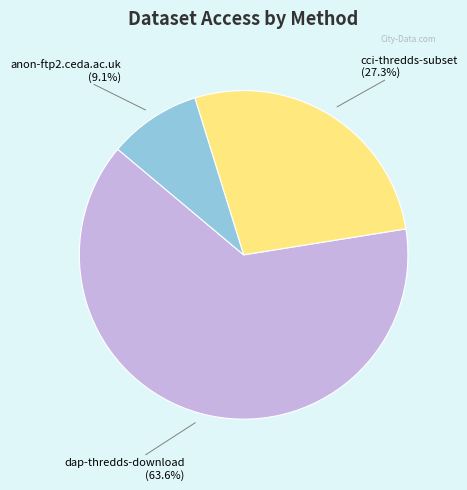

Between anon-ftp2.ceda.ac.uk and cci-thredds-subset, which is larger?

cci-thredds-subset